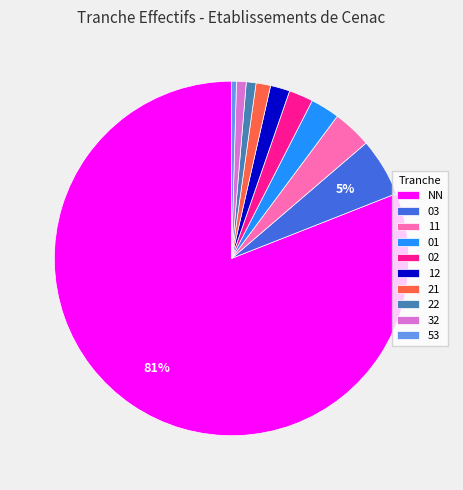

Which slice represents more than half of the pie?

NN